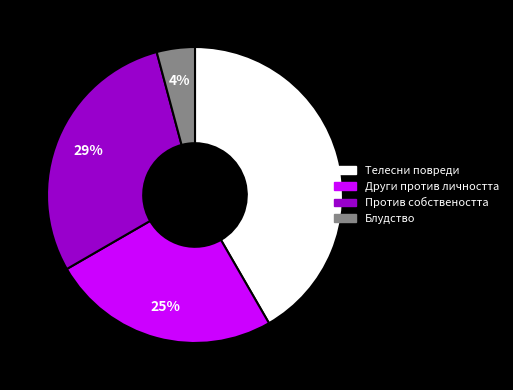

Count the number of slices in the pie.

4